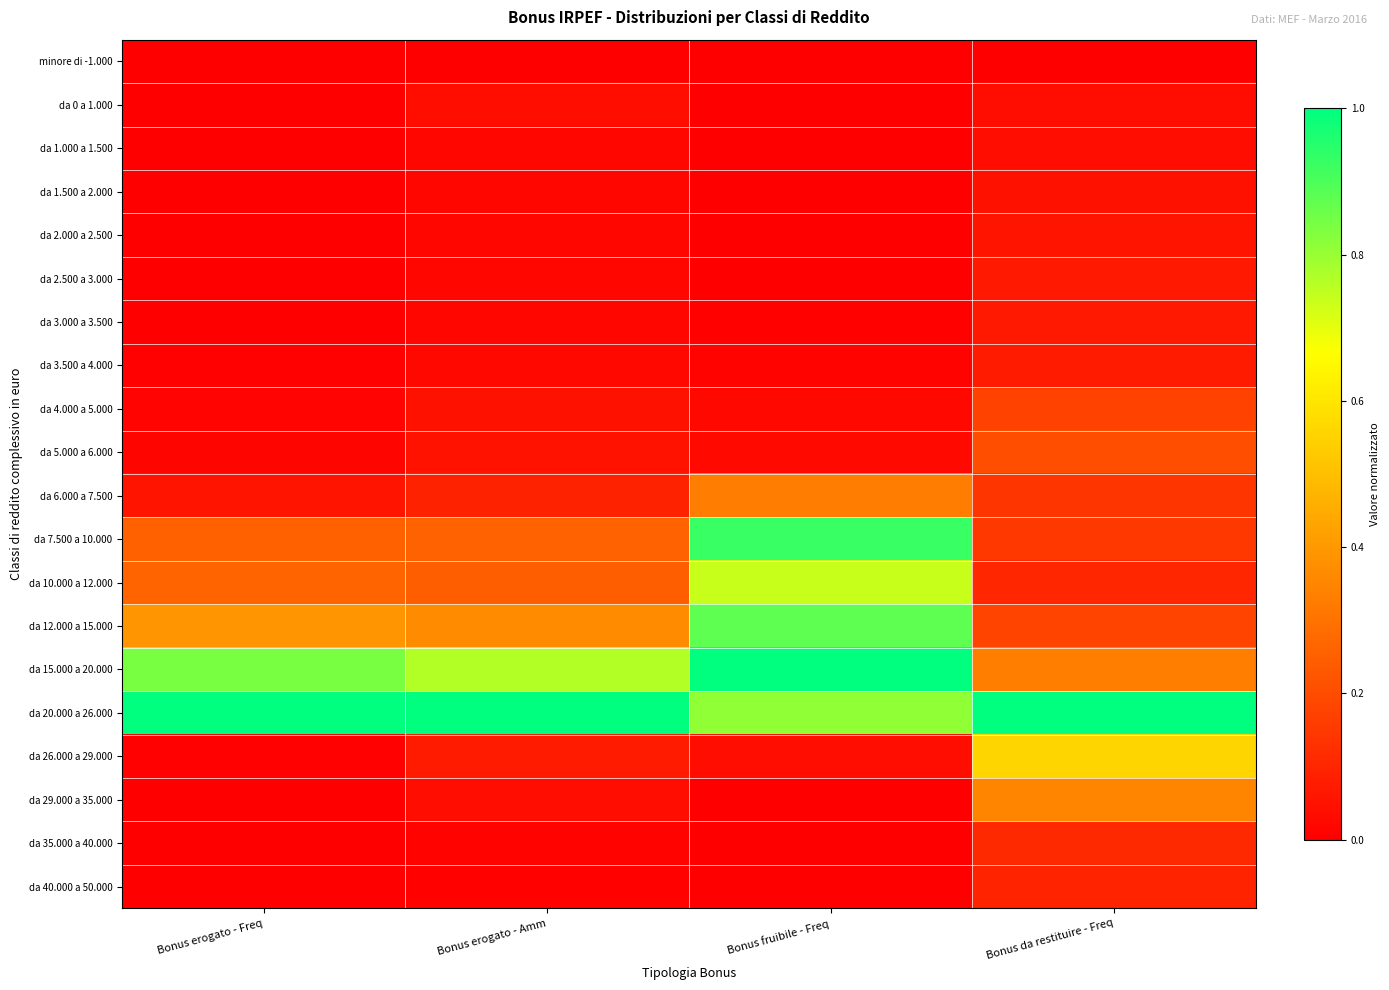

Which label corresponds to the smallest value in the chart?

Bonus erogato - Freq